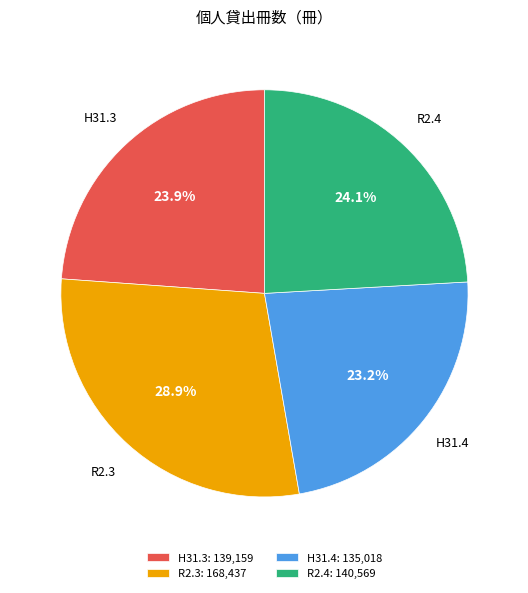

Is there any slice that represents more than half of the pie?

No